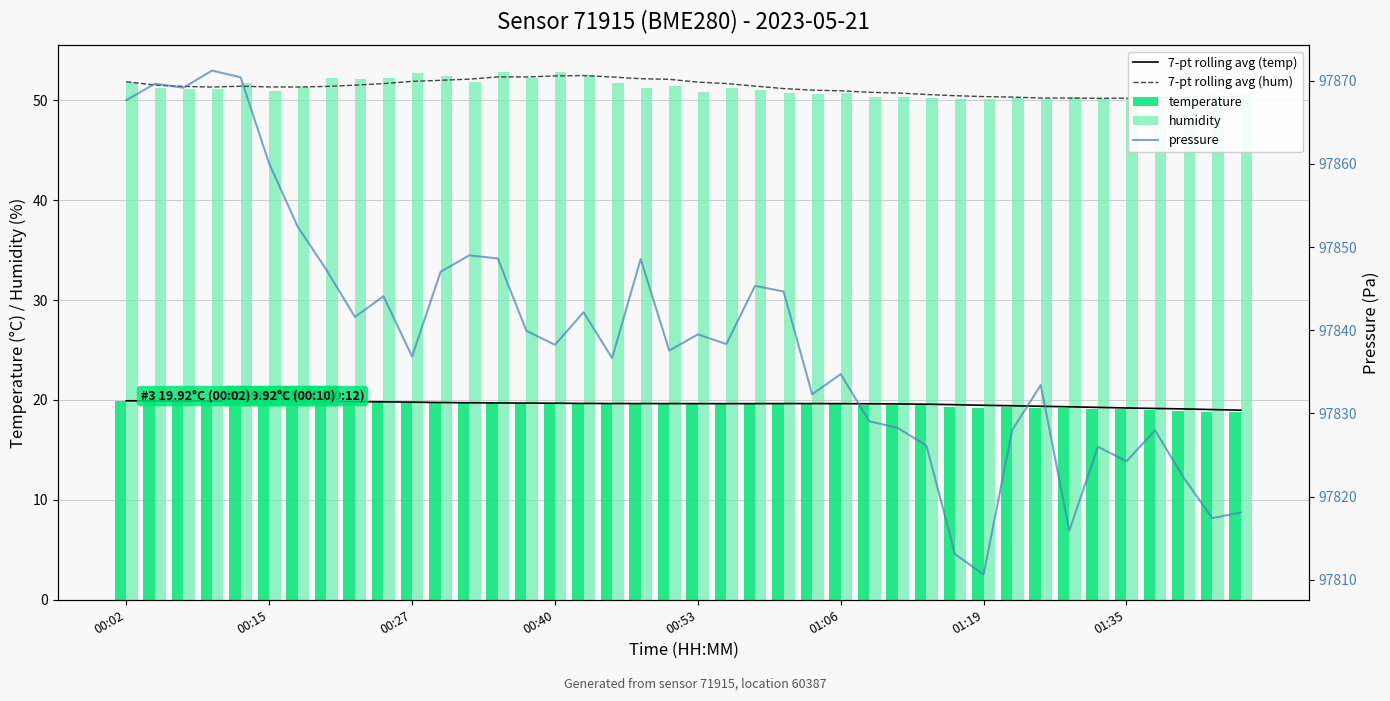

At which label does 7-pt rolling avg (hum) first exceed 51?

00:02